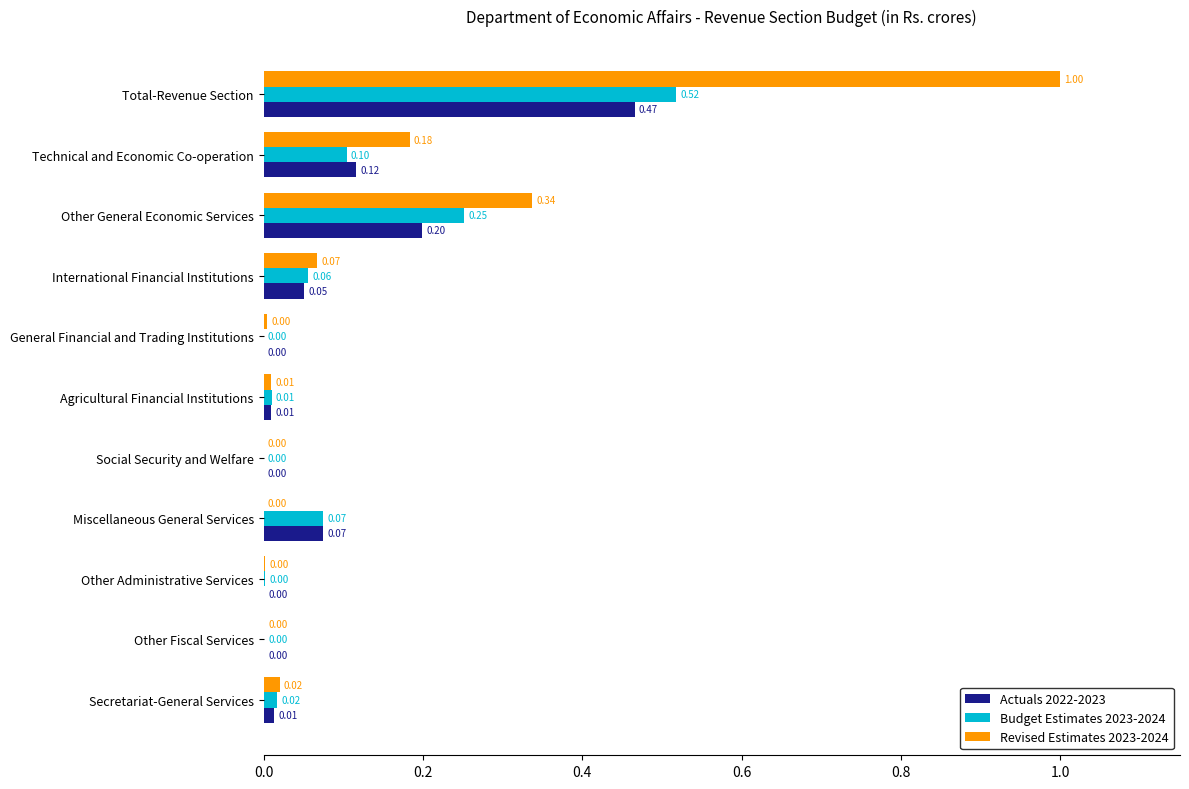

What are all the series names shown in the legend?

Actuals 2022-2023, Budget Estimates 2023-2024, Revised Estimates 2023-2024